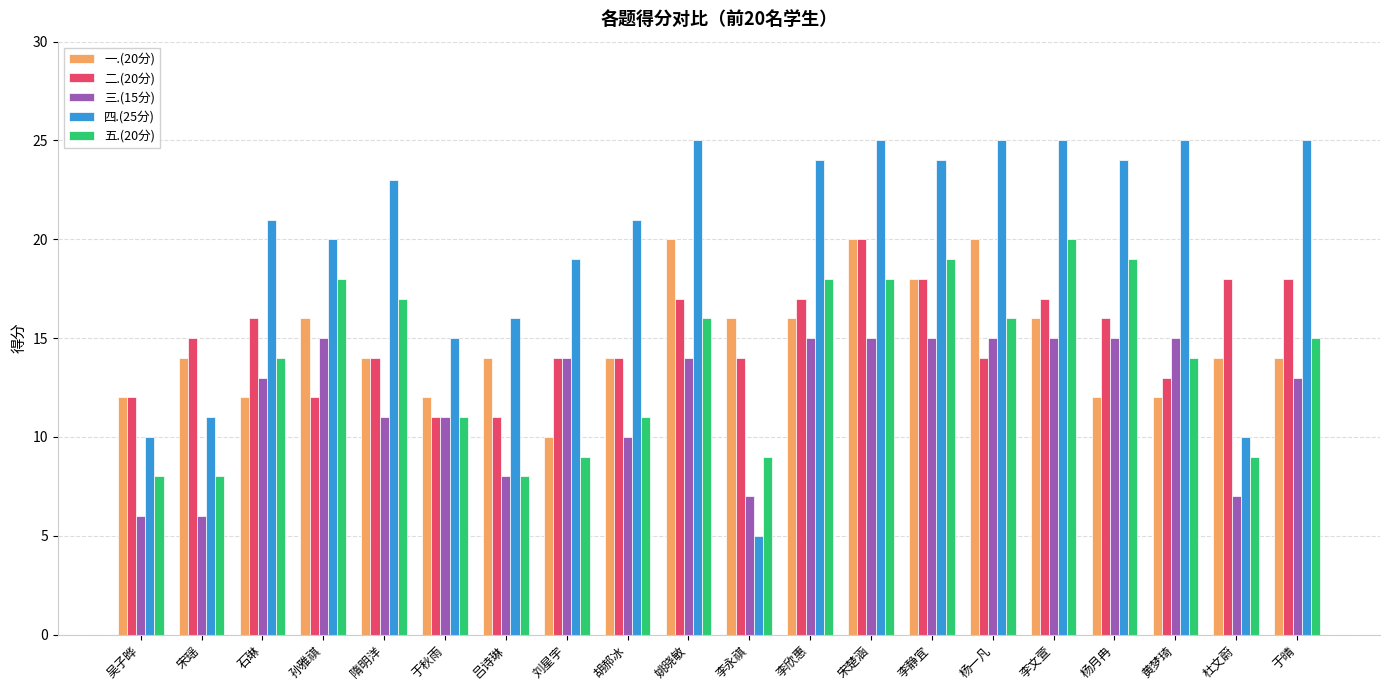

What is the minimum value for 二.(20分)?

11